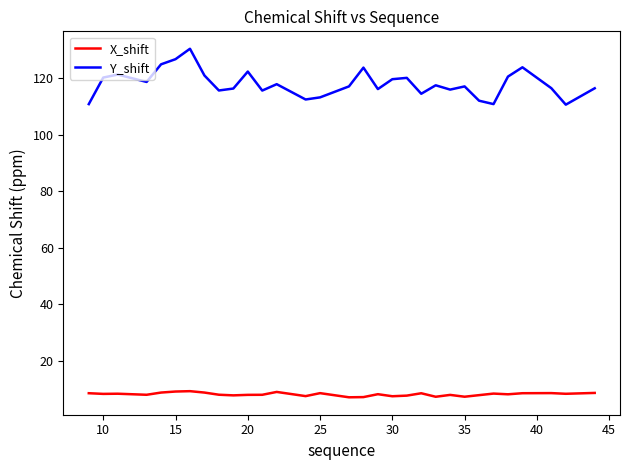

List the series in order of their peak value, lowest first.

X_shift, Y_shift